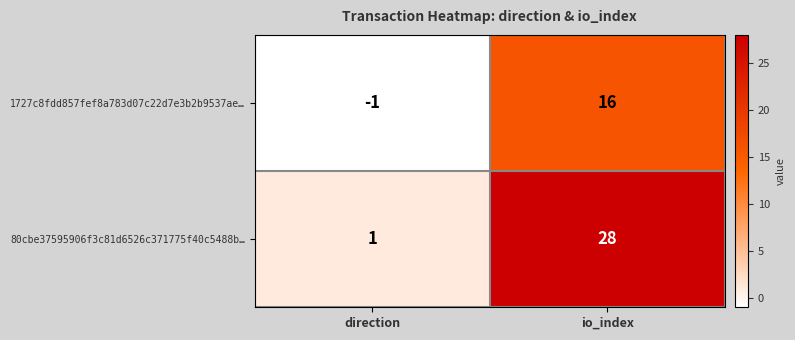

At which label is 1727c8fdd857fef8a783d07c22d7e3b2b9537ae… closest to 7?

direction